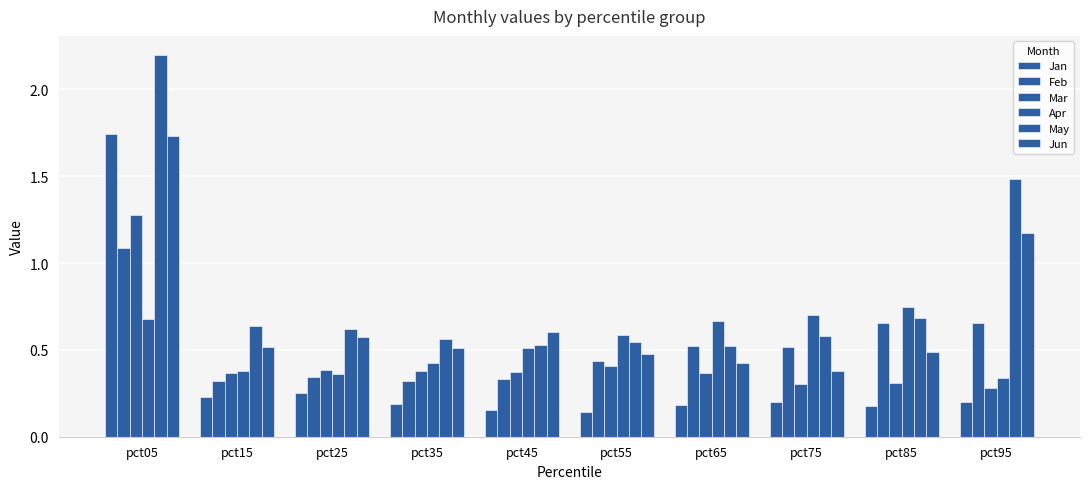

True or false: Mar has a value of 0.2 at pct15.

False